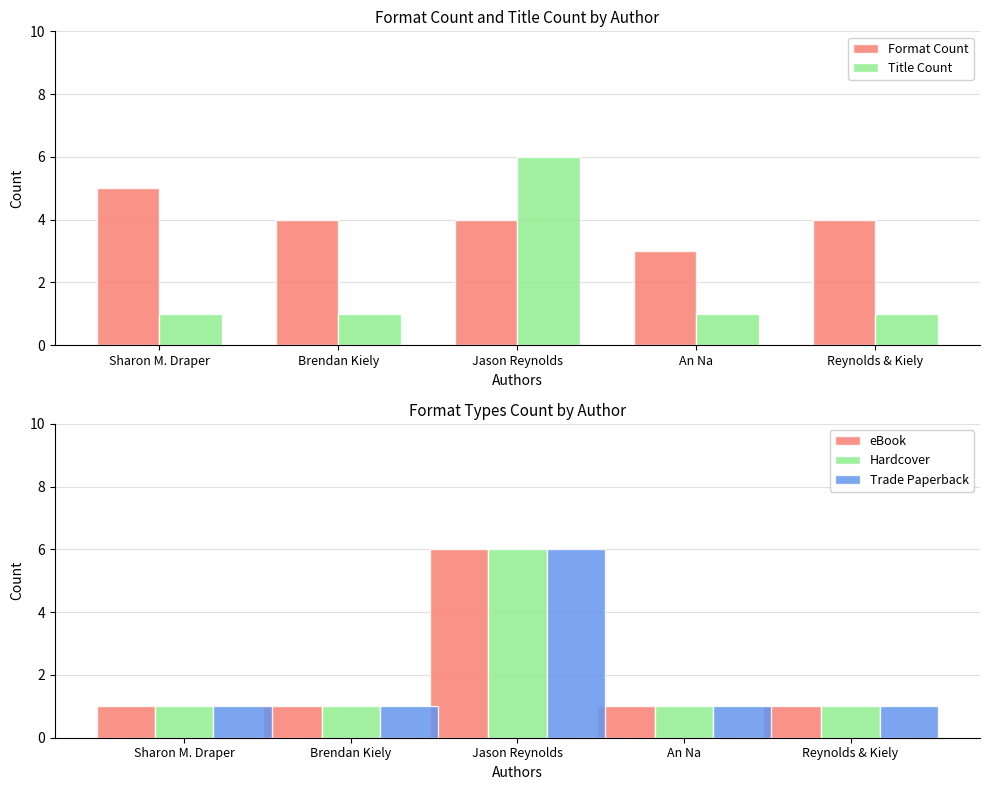

Which series has the widest spread of values?

Title Count